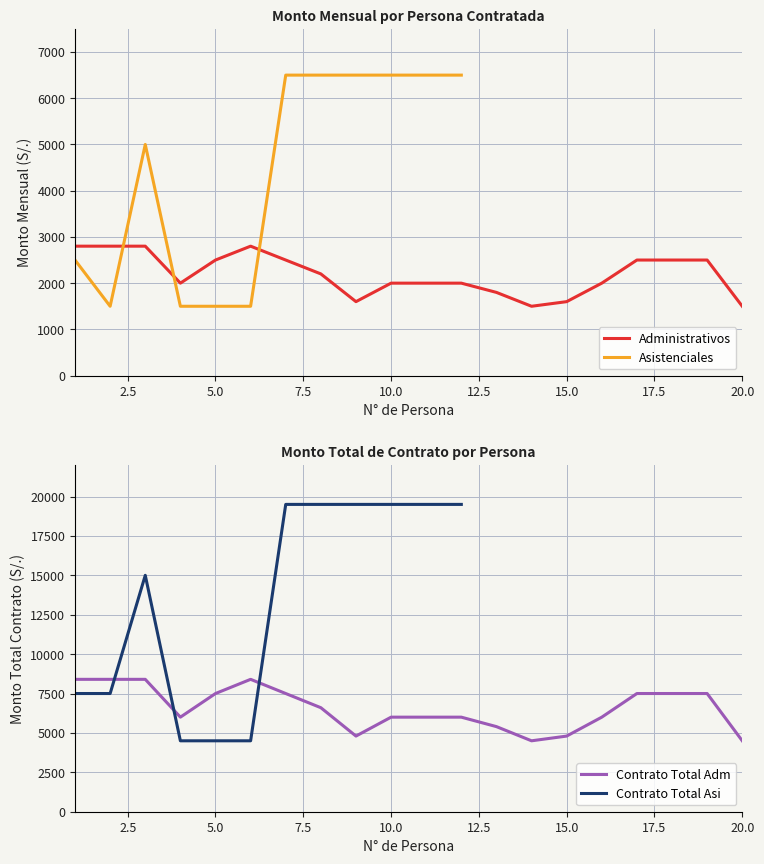

How many values in the Administrativos series exceed 2200?

9